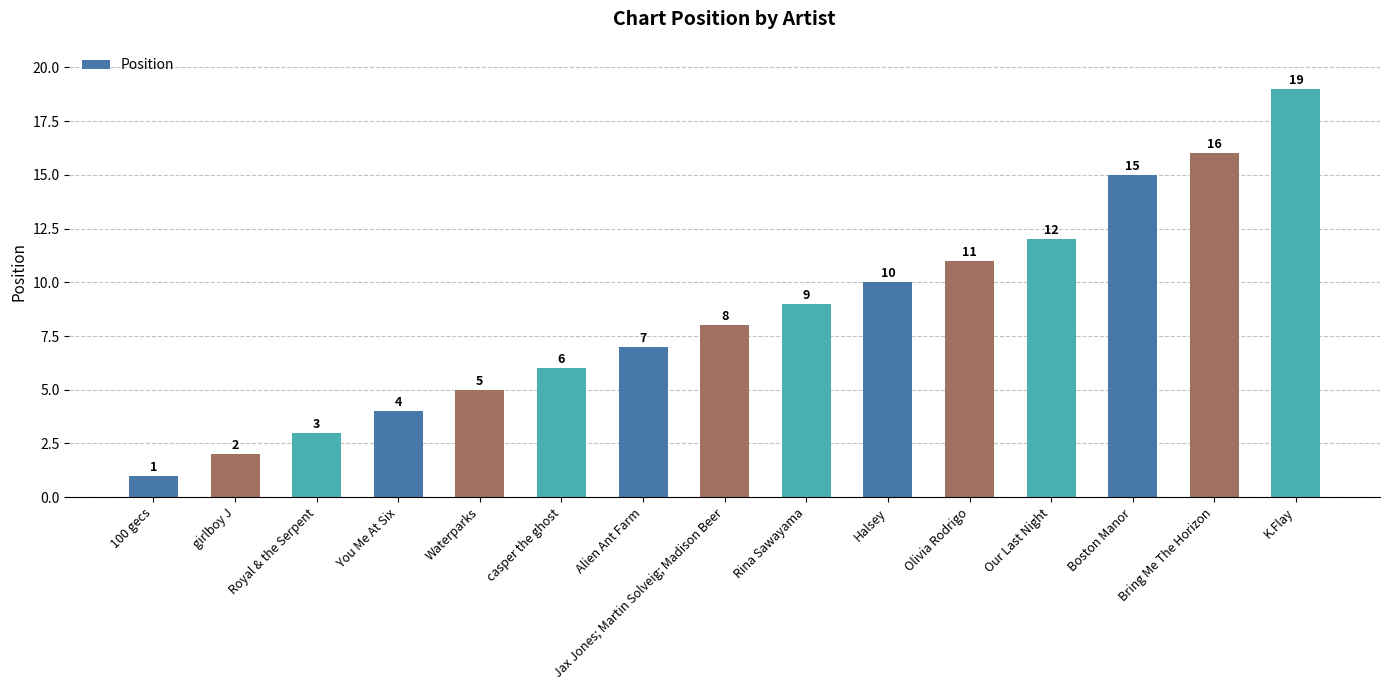

Which has a higher value, 100 gecs or casper the ghost?

casper the ghost